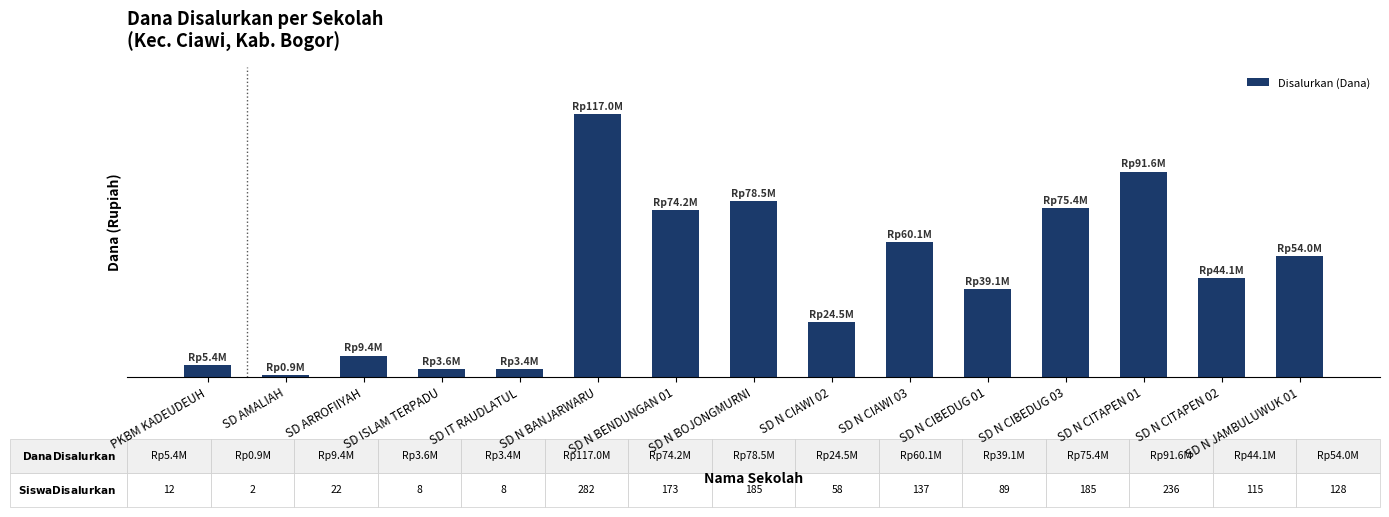

Rank the categories by value from highest to lowest.

SD N BANJARWARU, SD N CITAPEN 01, SD N BOJONGMURNI, SD N CIBEDUG 03, SD N BENDUNGAN 01, SD N CIAWI 03, SD N JAMBULUWUK 01, SD N CITAPEN 02, SD N CIBEDUG 01, SD N CIAWI 02, SD ARROFIIYAH, PKBM KADEUDEUH, SD ISLAM TERPADU, SD IT RAUDLATUL, SD AMALIAH